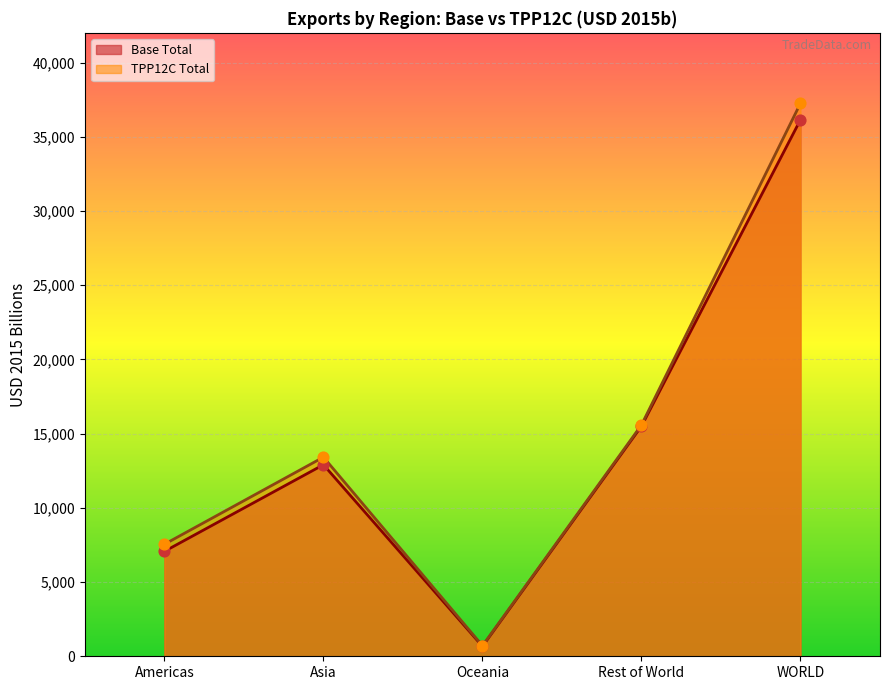

Which series has the largest total across all categories?

TPP12C Total